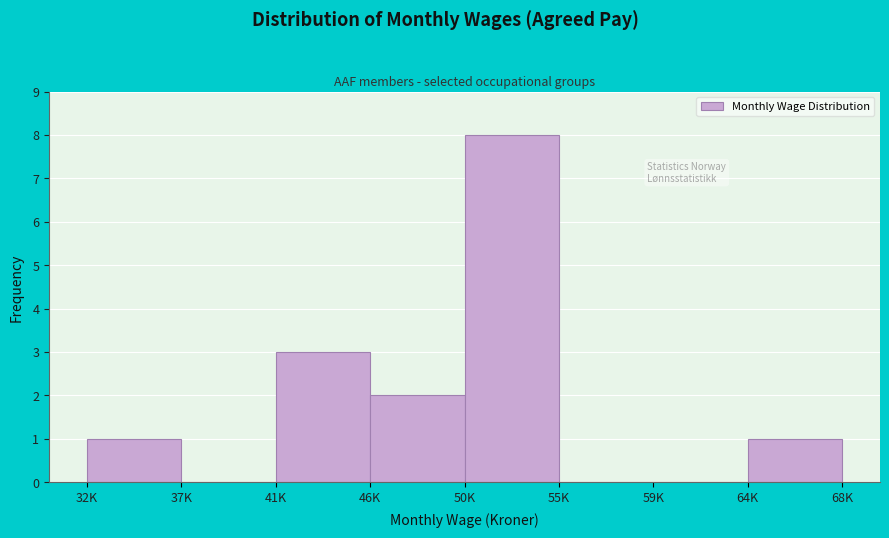

Reading left to right, transcribe all the data shown in this chart.

32K=1	37K=0	41K=3	46K=2	50K=8	55K=0	59K=0	64K=1